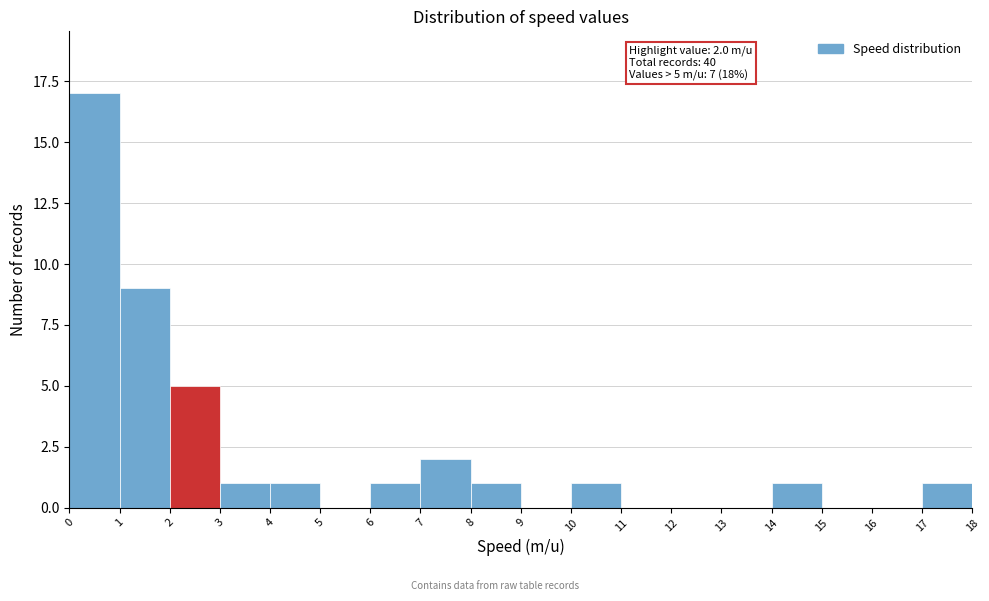

Over which range of the x-axis is the bar tallest?

0 to 1